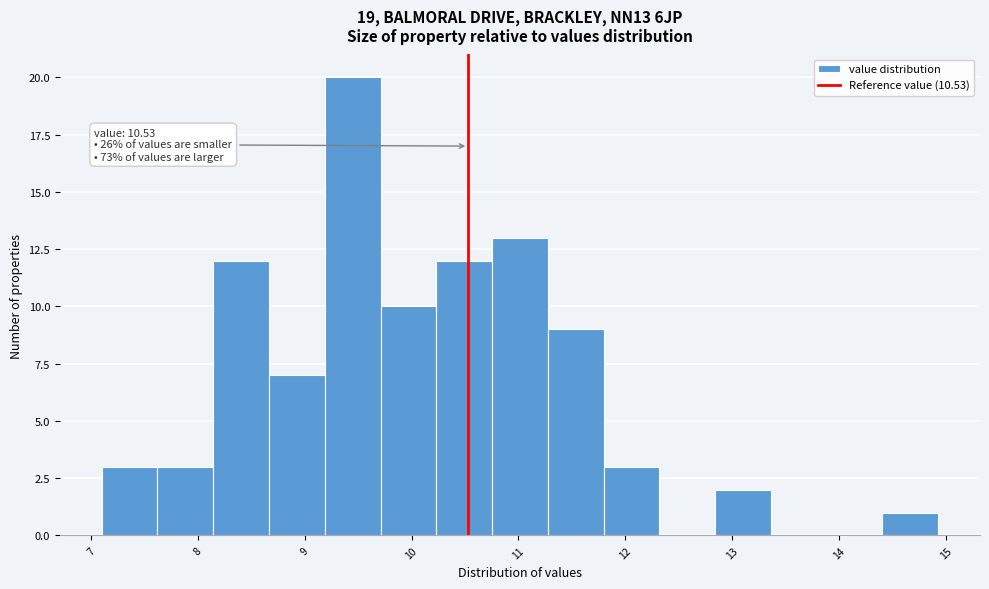

Which range on the x-axis has the tallest bar?

9.2 to 9.7